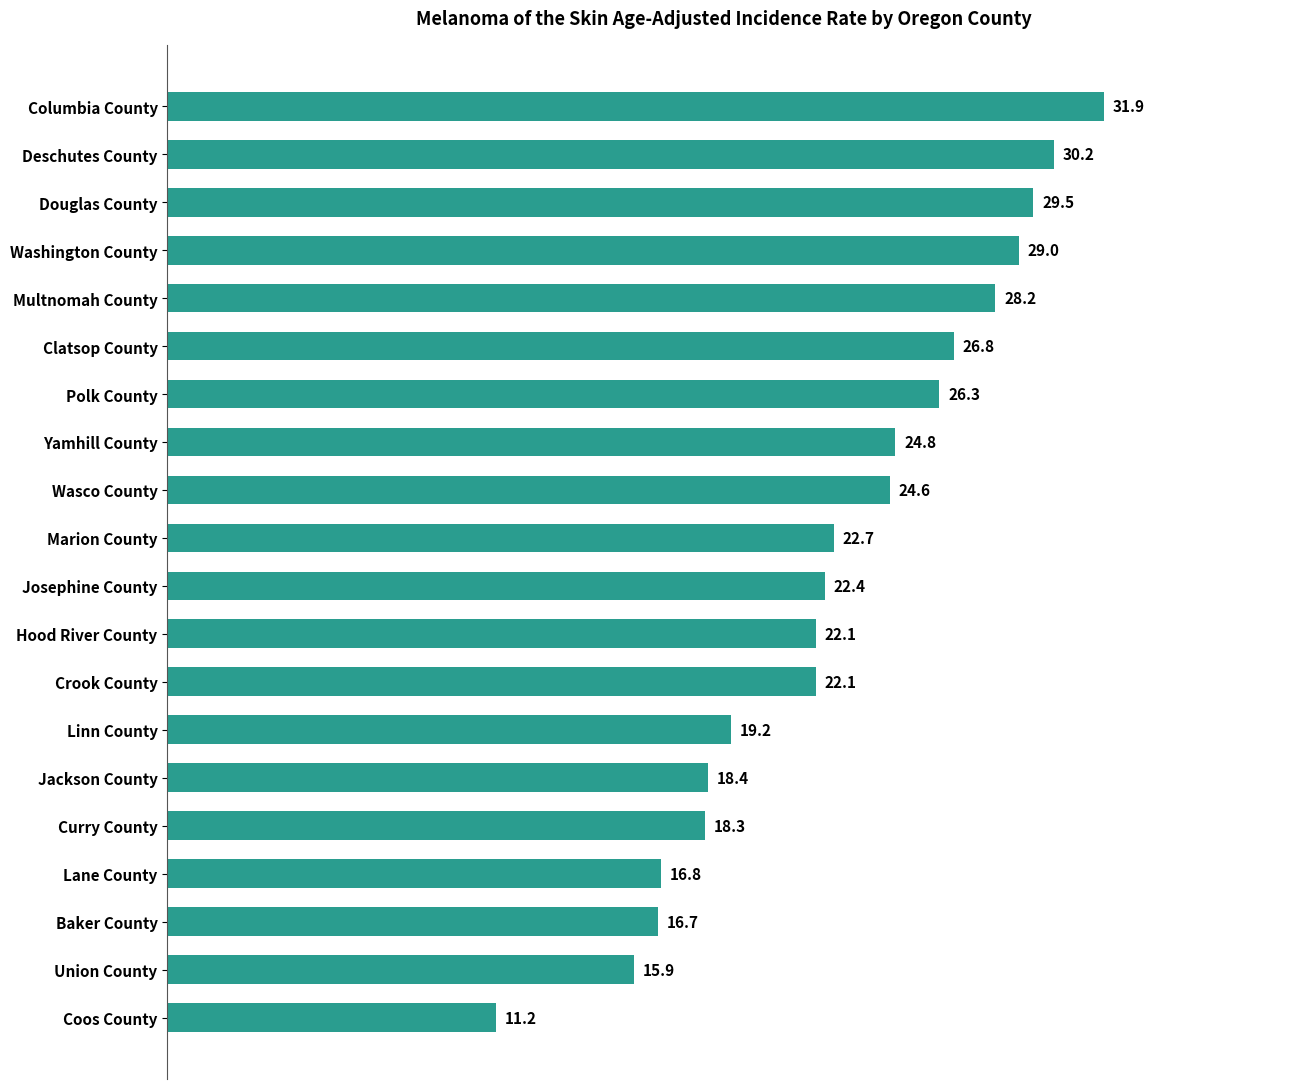

How many bars are there in total?

20